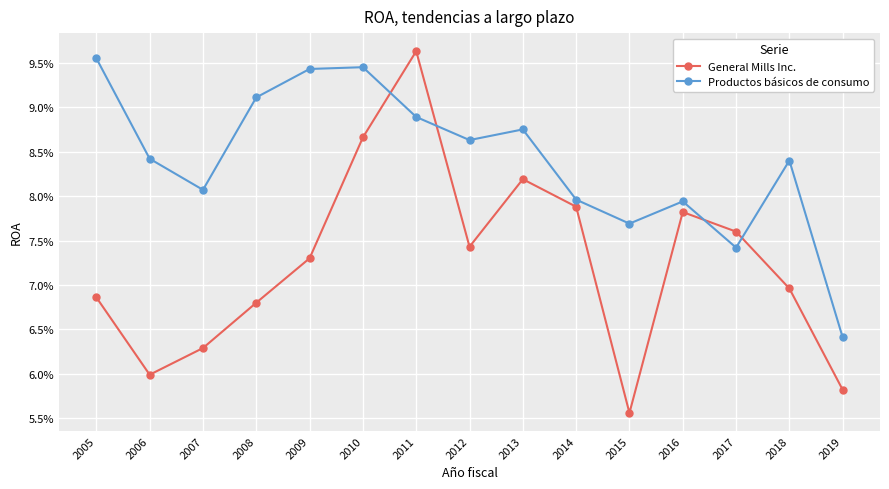

Between which two adjacent categories do Productos básicos de consumo and General Mills Inc. first intersect?

2010 and 2011